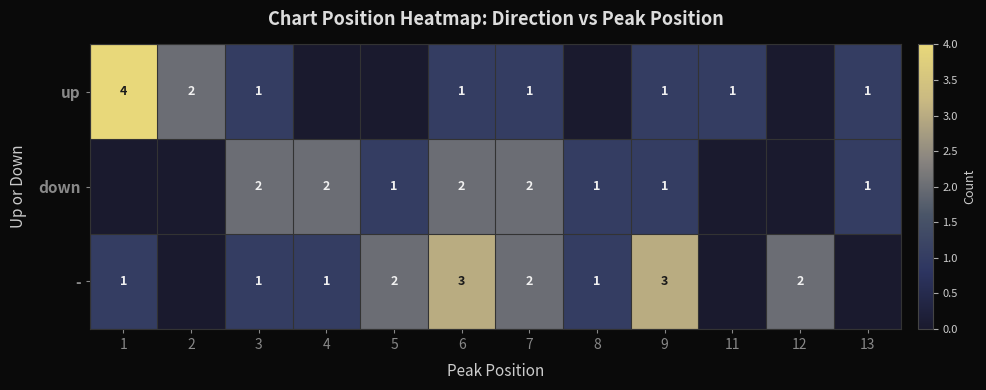

Count the number of categories in the chart.

12